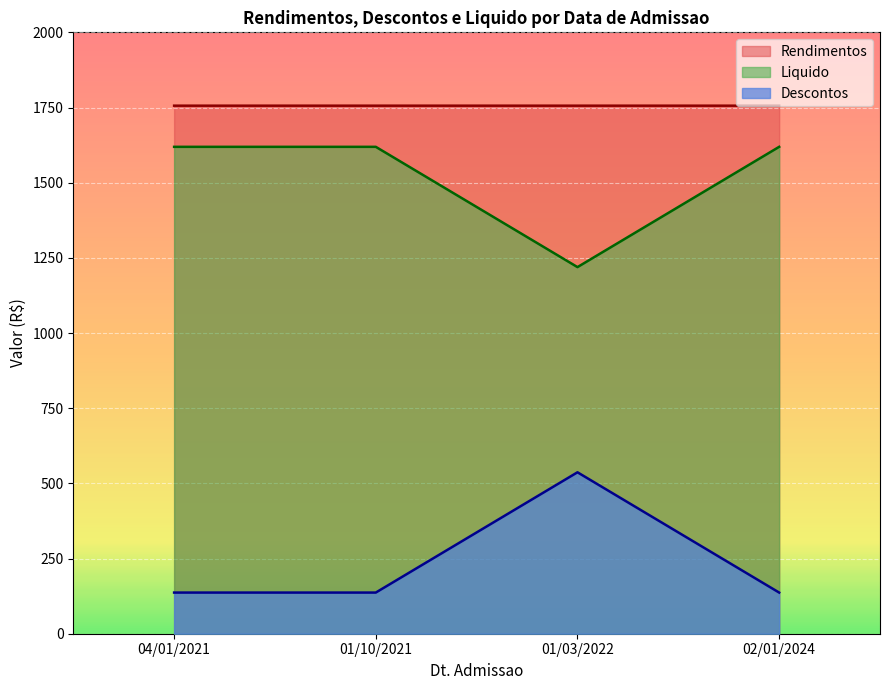

Which series changed the most between 01/03/2022 and 02/01/2024?

Descontos